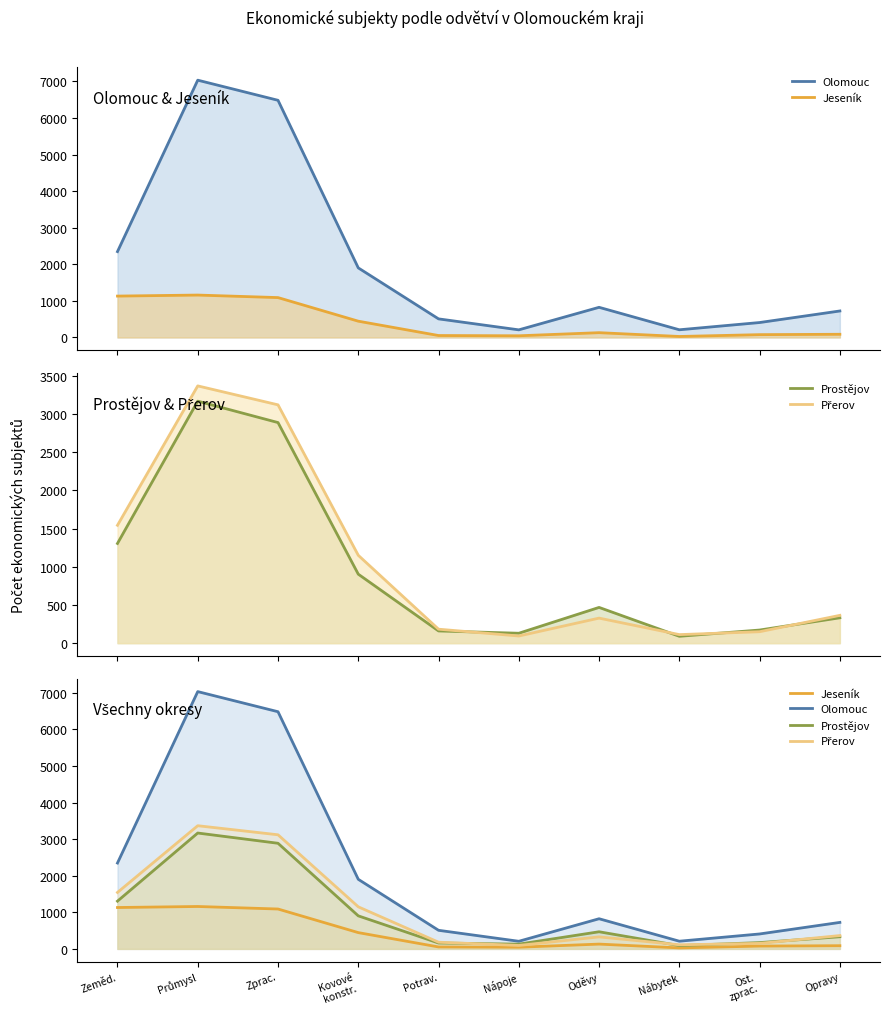

Reading left to right, transcribe all the data shown in this chart.

Olomouc: 2347	7033	6483	1902	508	208	824	210	408	724
Jeseník: 1131	1159	1090	445	53	46	131	27	77	87
Prostějov: 1305	3167	2887	903	160	130	468	90	172	332
Přerov: 1543	3367	3119	1150	183	94	328	112	150	364